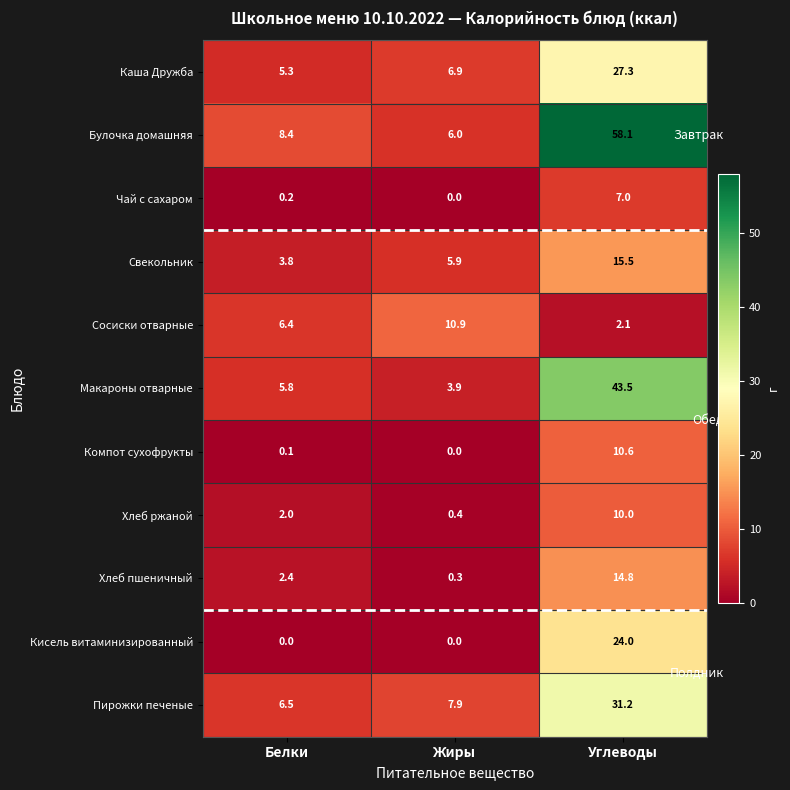

Which series has the largest total across all categories?

Булочка домашняя